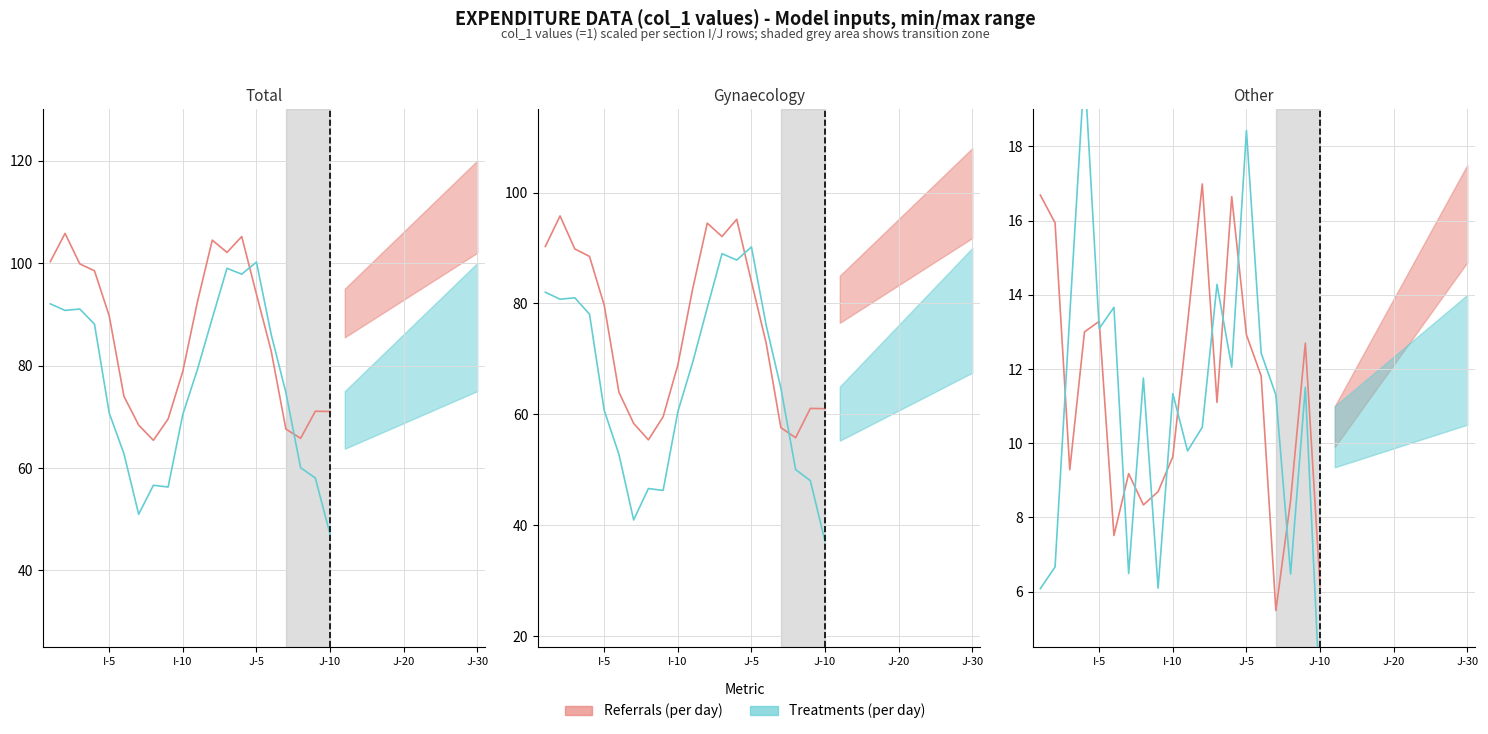

In Referrals (per day), how many points are lower than both neighbors (excluding endpoints)?

5